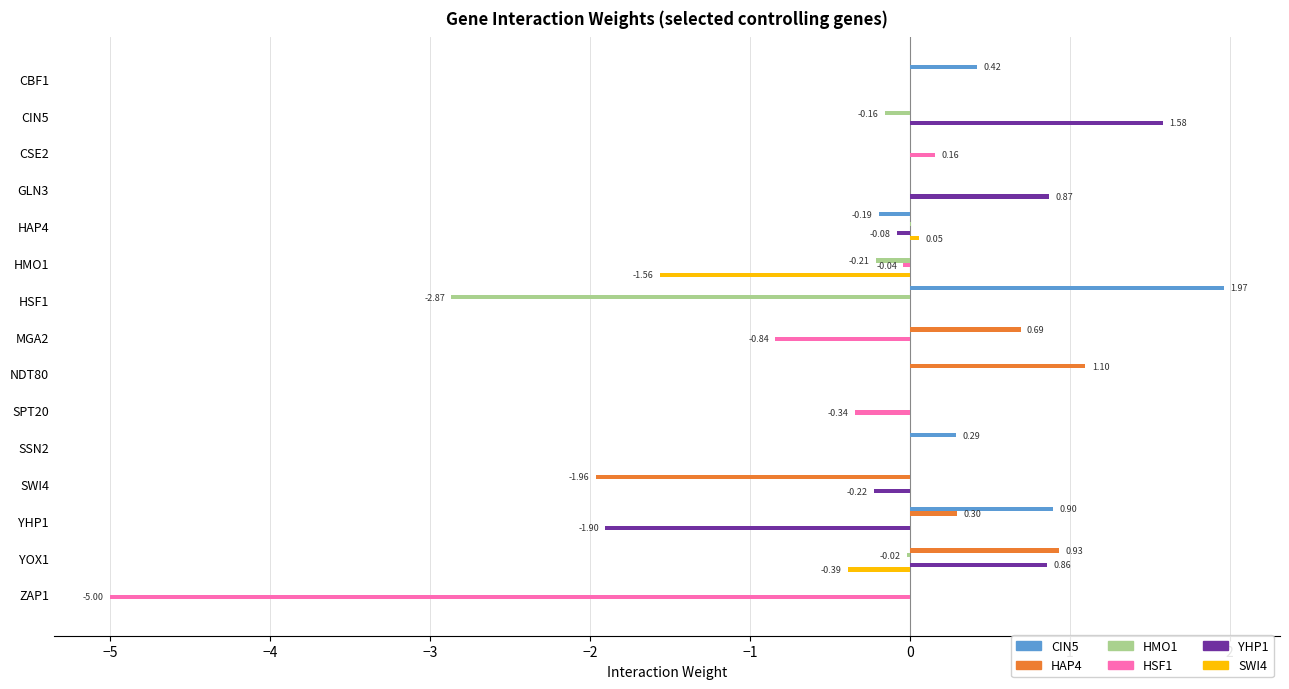

What is the total value across all series at HSF1?

-0.9